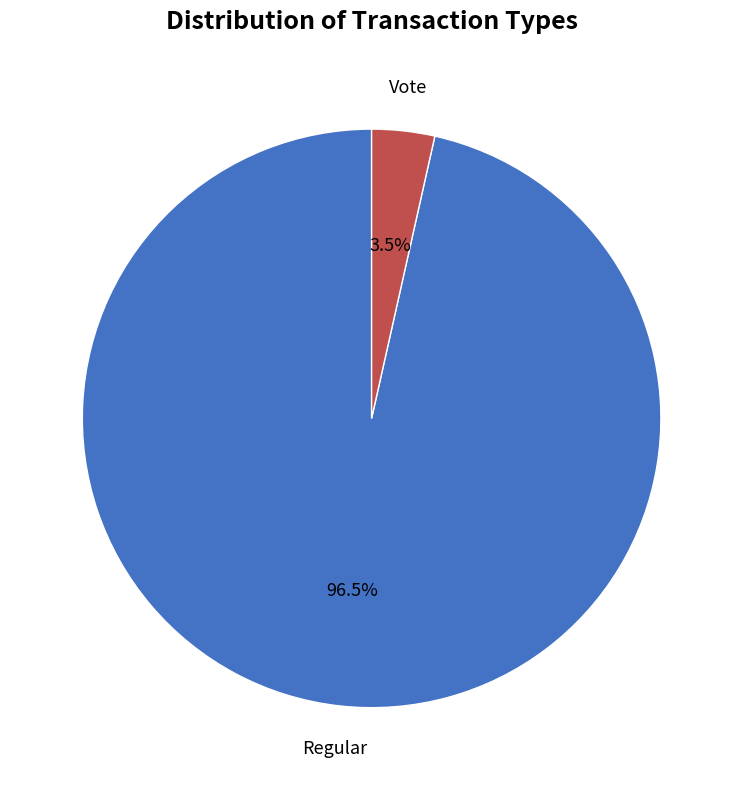

Is there any slice that represents more than half of the pie?

Yes